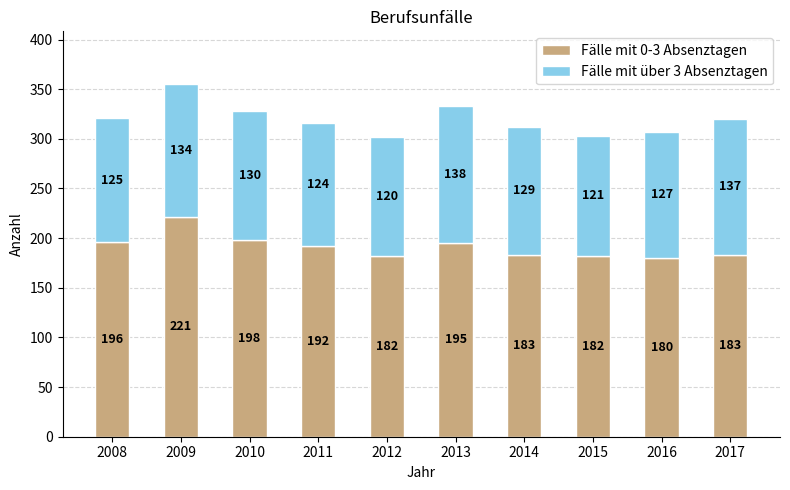

What is the difference between the maximum and minimum values in the Fälle mit 0-3 Absenztagen series?

41